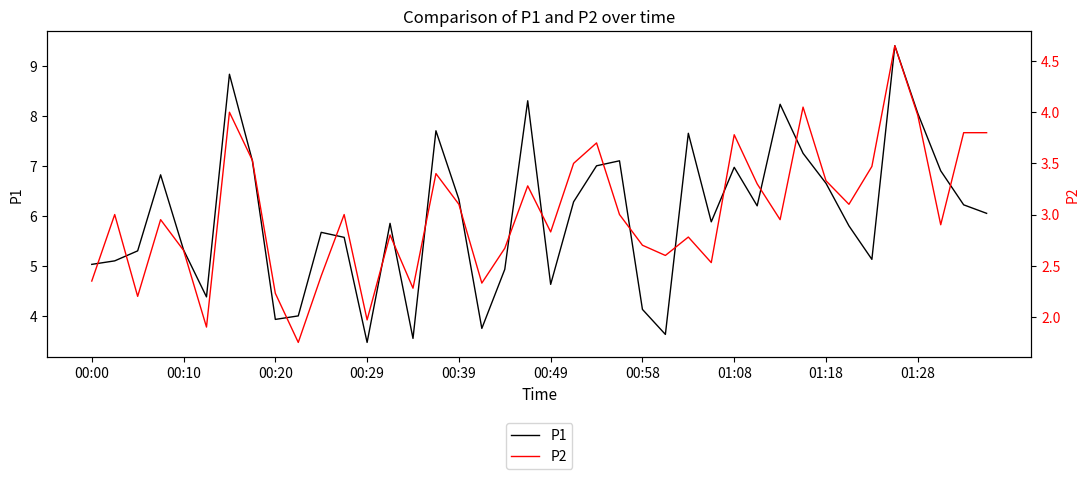

What is the highest value of the P2 series?

4.7